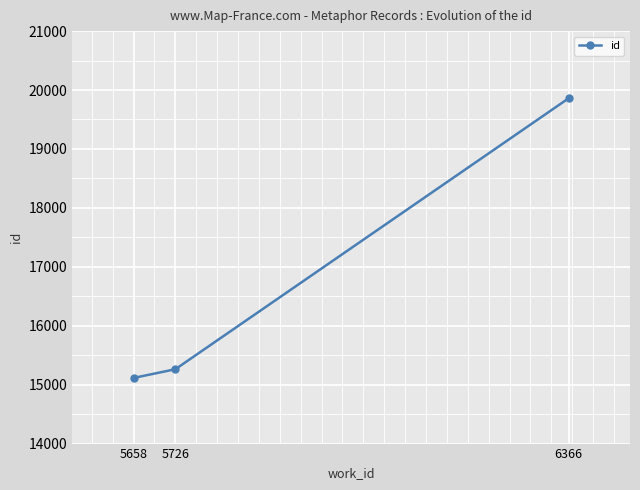

Where is the data nearest to the value 17486?

5726